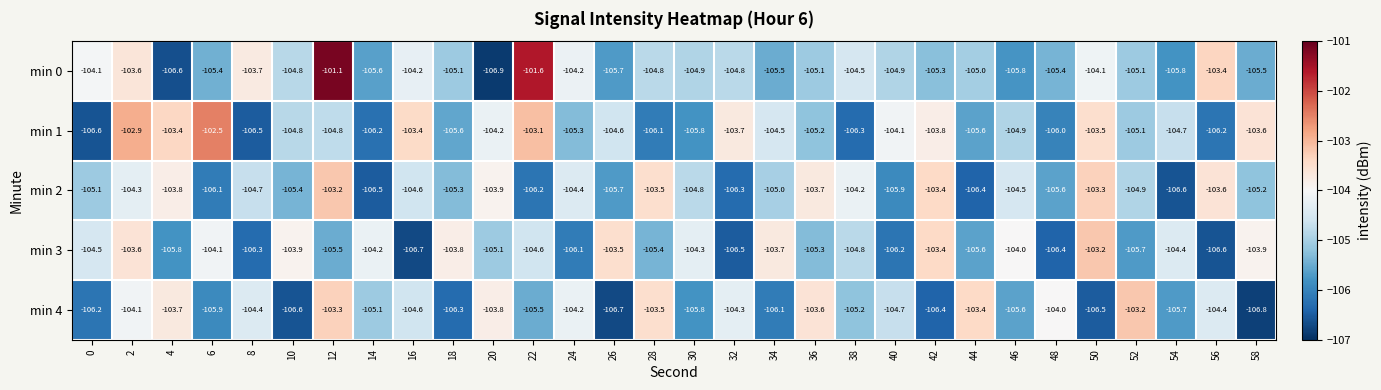

Which series has the largest total across all categories?

min 0